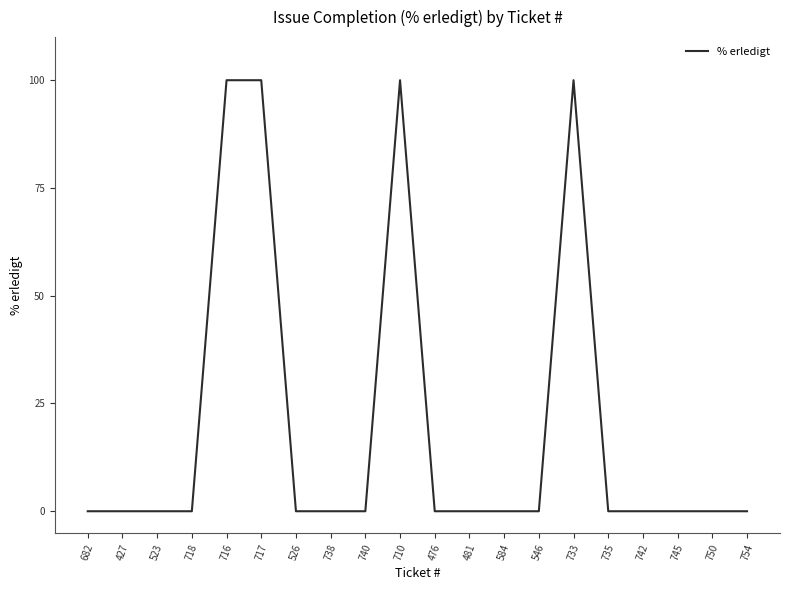

What is the change in value from 526 to 710?

+100